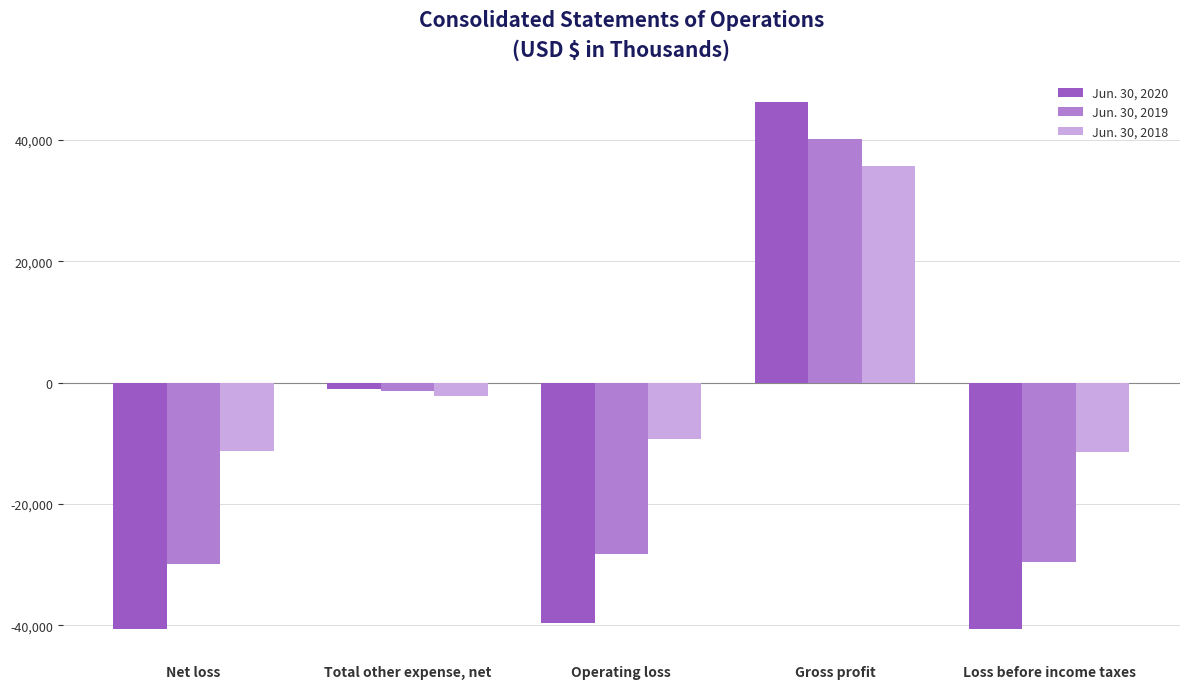

Are the bars grouped side by side (vs. stacked)?

Yes